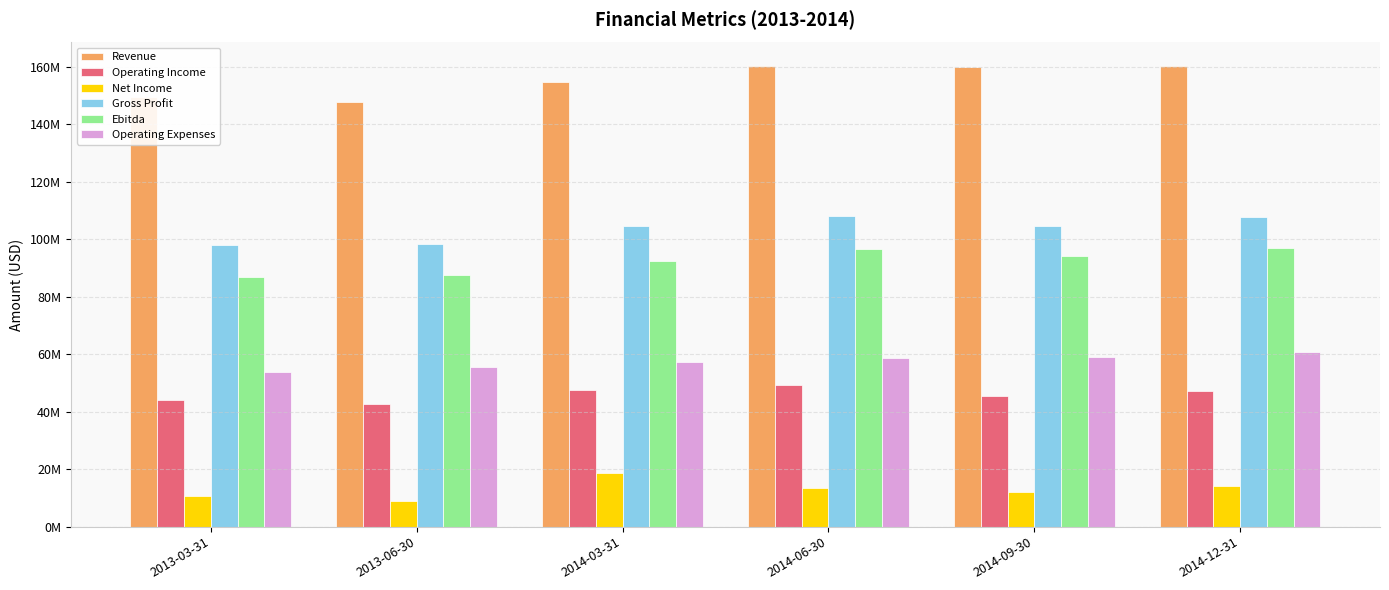

Rank the series by their maximum value, from lowest to highest.

Net Income, Operating Income, Operating Expenses, Ebitda, Gross Profit, Revenue